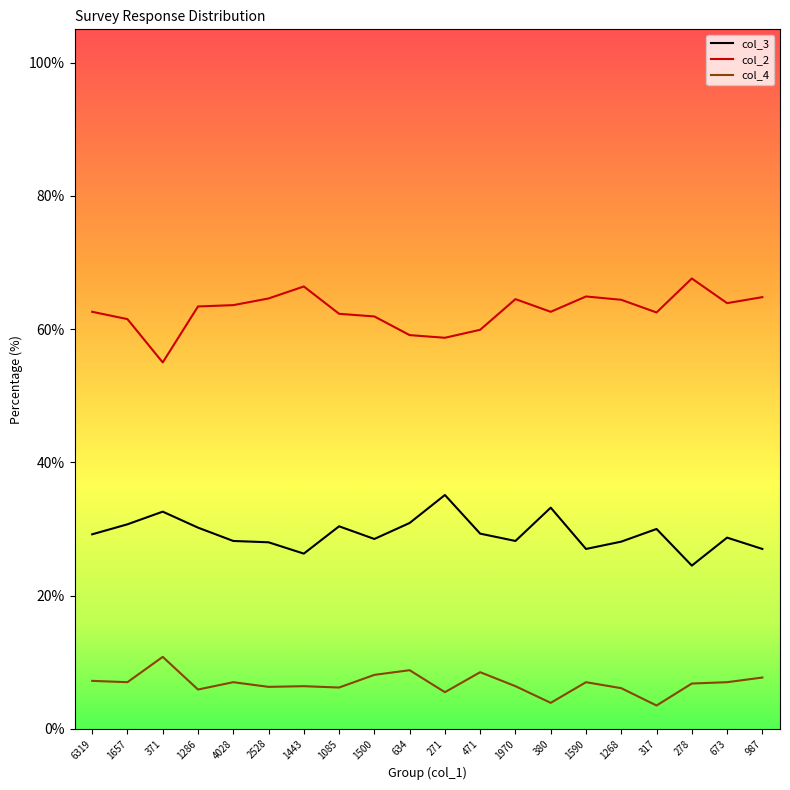

What is the difference between the second highest and minimum values in the col_4 series?

5.3